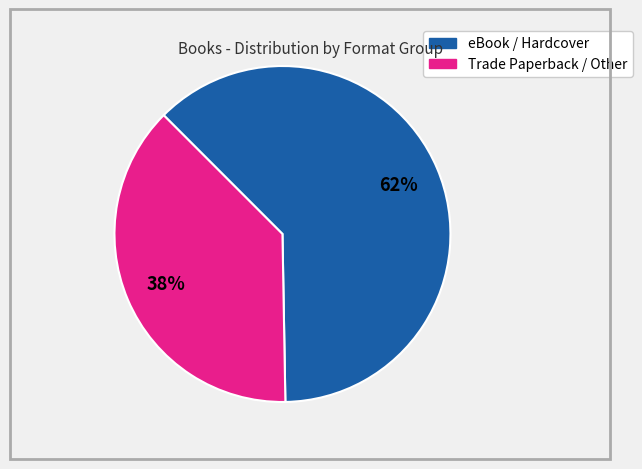

Between eBook / Hardcover and Trade Paperback / Other, which is larger?

eBook / Hardcover